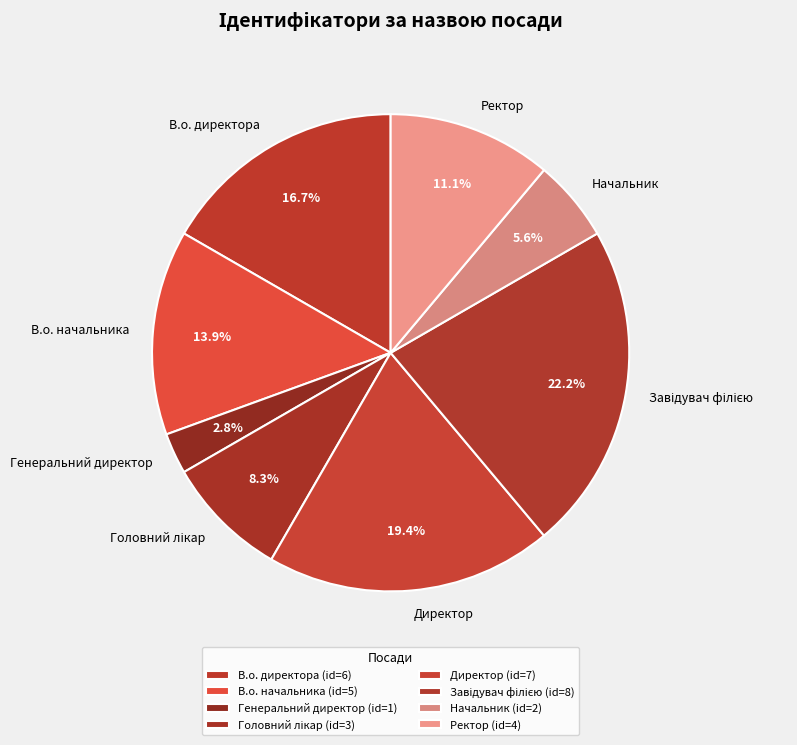

To the nearest percent, what is the average slice percentage?

12%